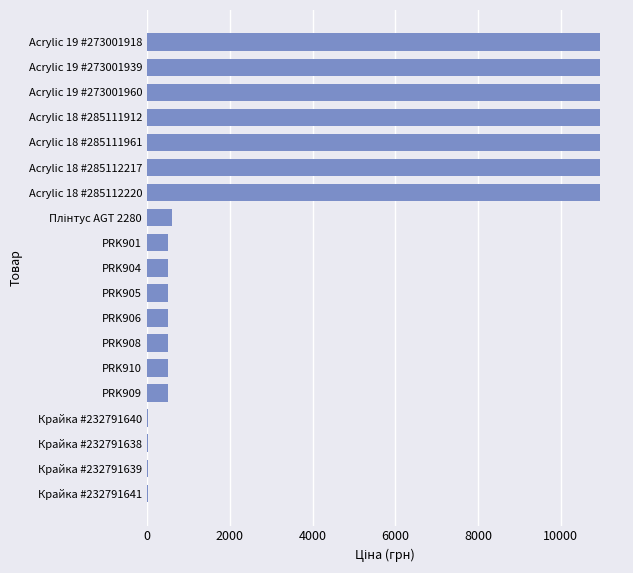

The chart shows a value of 515.8 at PRK905. True or false?

True